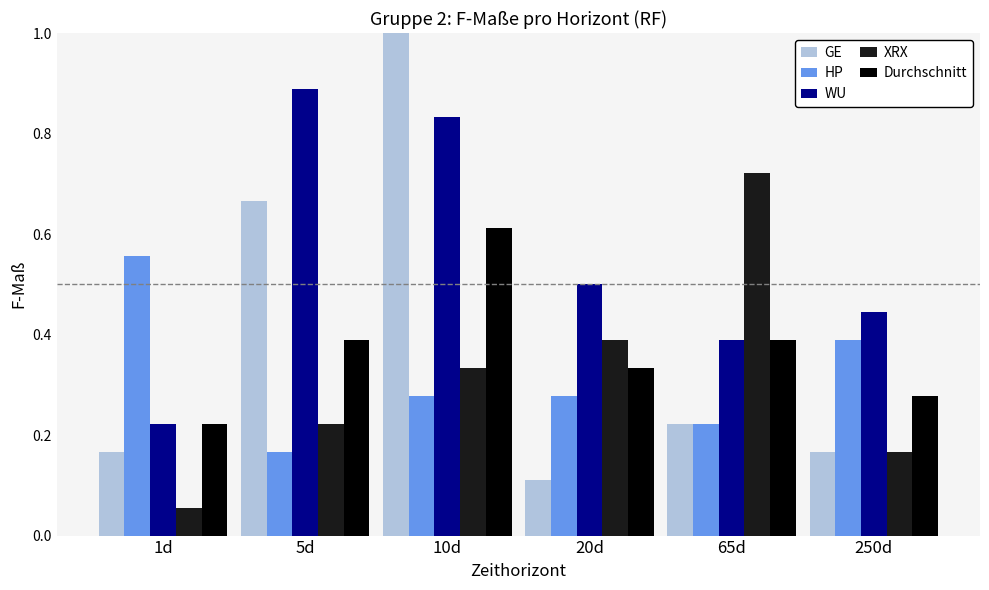

How many bars are there in each group?

5